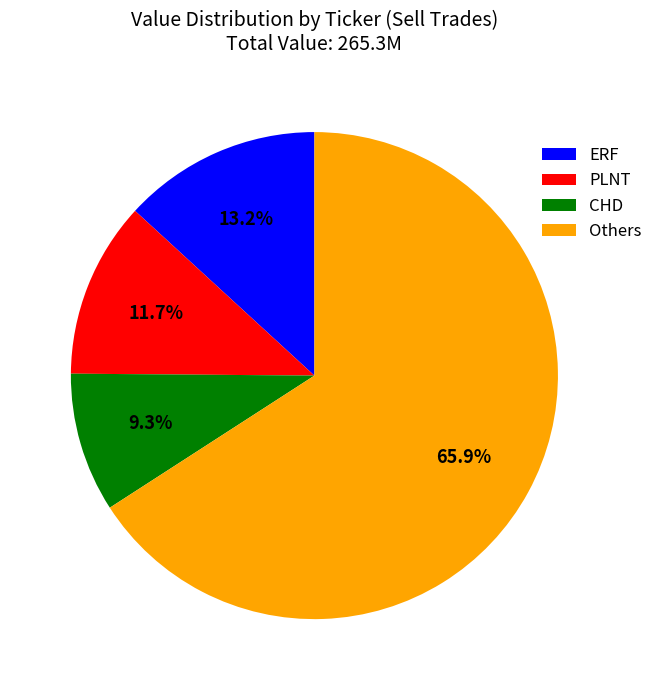

Rank the categories by value from lowest to highest.

CHD, PLNT, ERF, Others